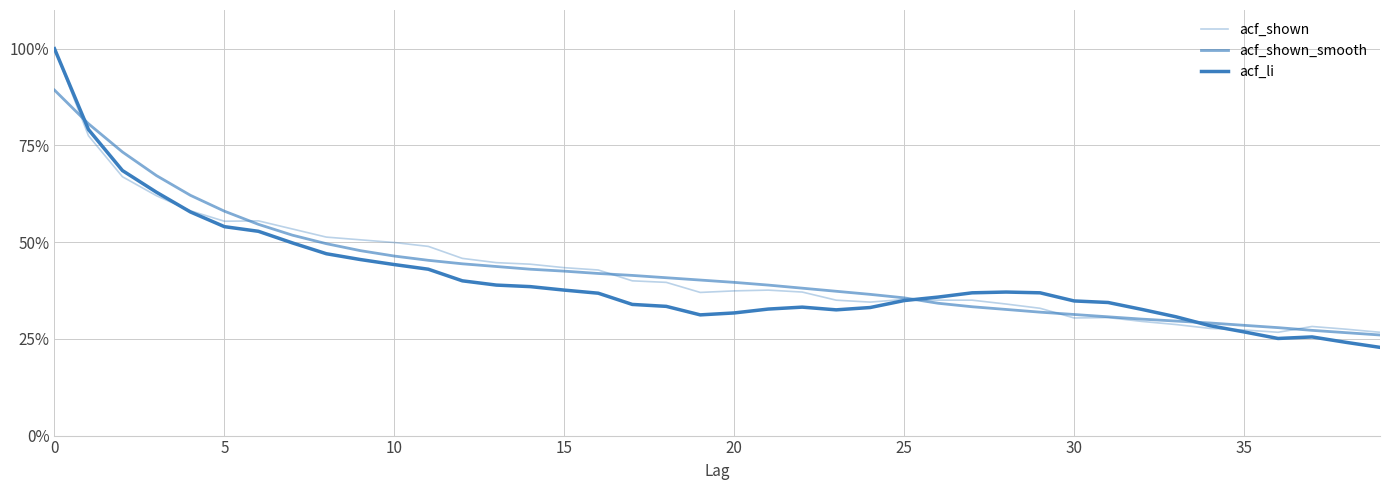

Does the chart have visible grid lines?

Yes